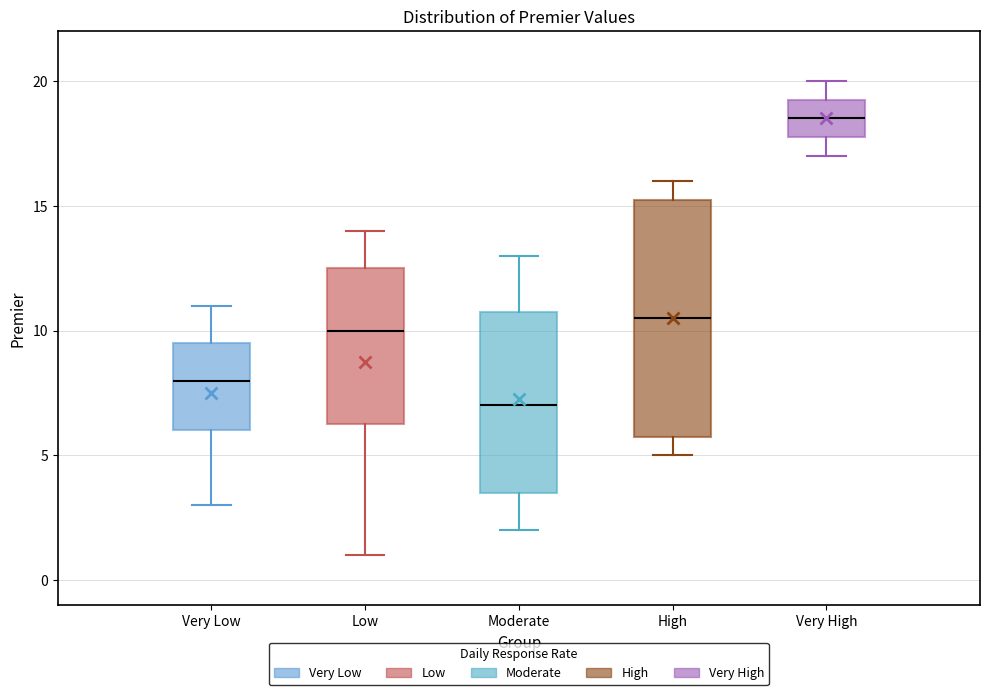

Reading left to right, transcribe this box plot: for each box, give where its median line is, the range the box spans, and where its two whiskers end, as read against the y-axis. The values are not printed on the chart, so give them approximately, as read against the axis.

Very Low: median 8.0, box 6.0 to 9.5, whiskers 3.0 to 11.0
Low: median 10.0, box 6.5 to 12.5, whiskers 1.0 to 14.0
Moderate: median 7.0, box 3.5 to 11.0, whiskers 2.0 to 13.0
High: median 10.5, box 6.0 to 15.5, whiskers 5.0 to 16.0
Very High: median 18.5, box 18.0 to 19.5, whiskers 17.0 to 20.0